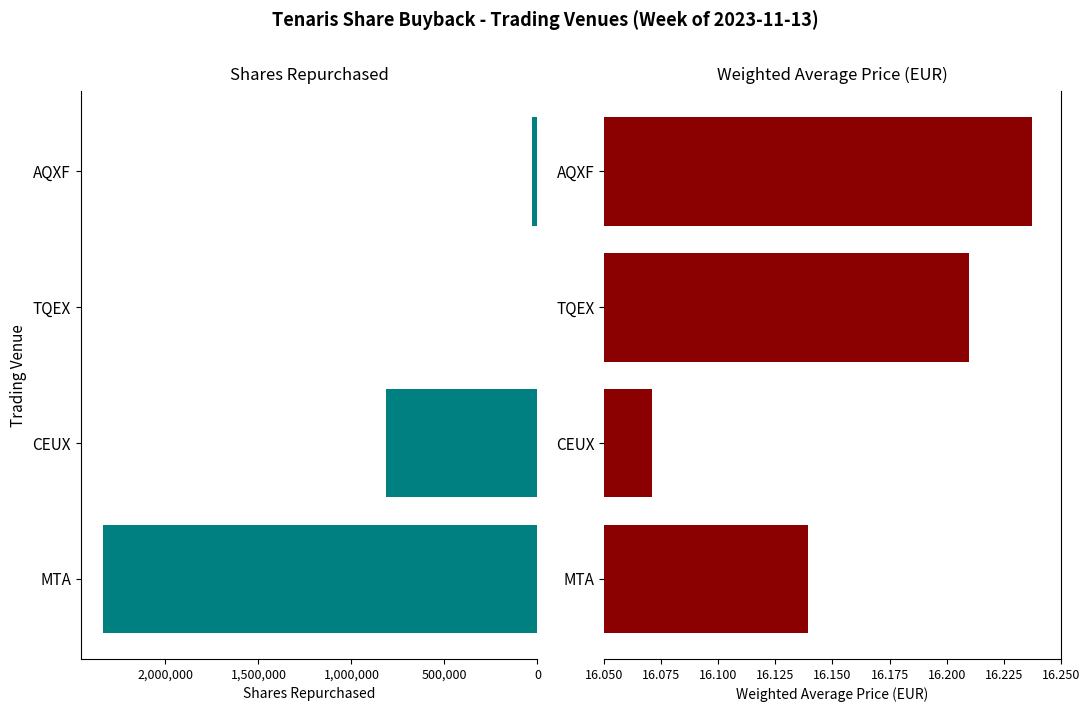

What are all the series names shown in the legend?

Shares Repurchased, Weighted Average Price (EUR)